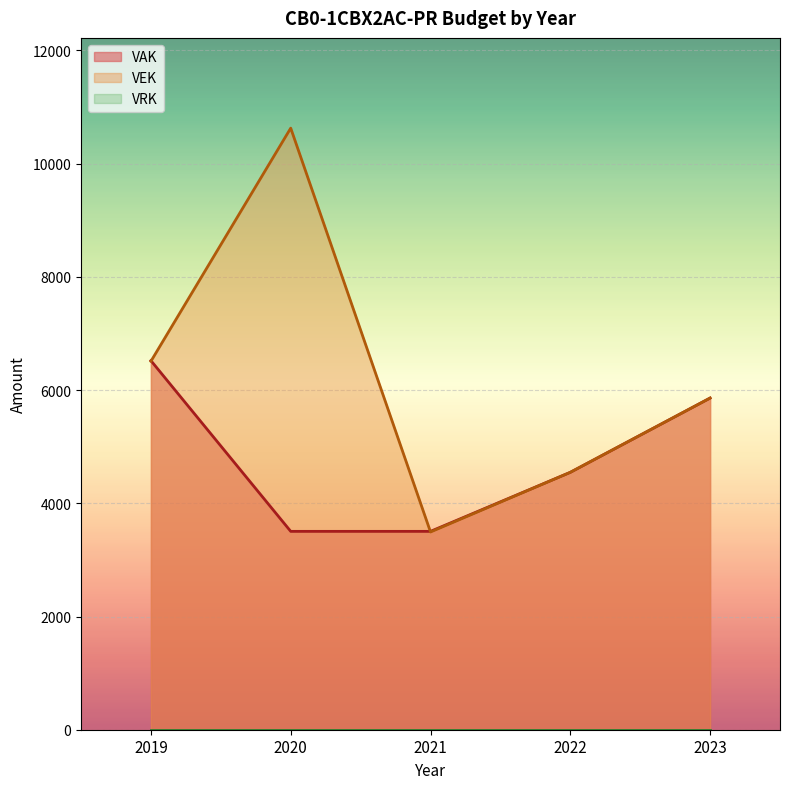

Rank the series by their maximum value, from highest to lowest.

VEK, VAK